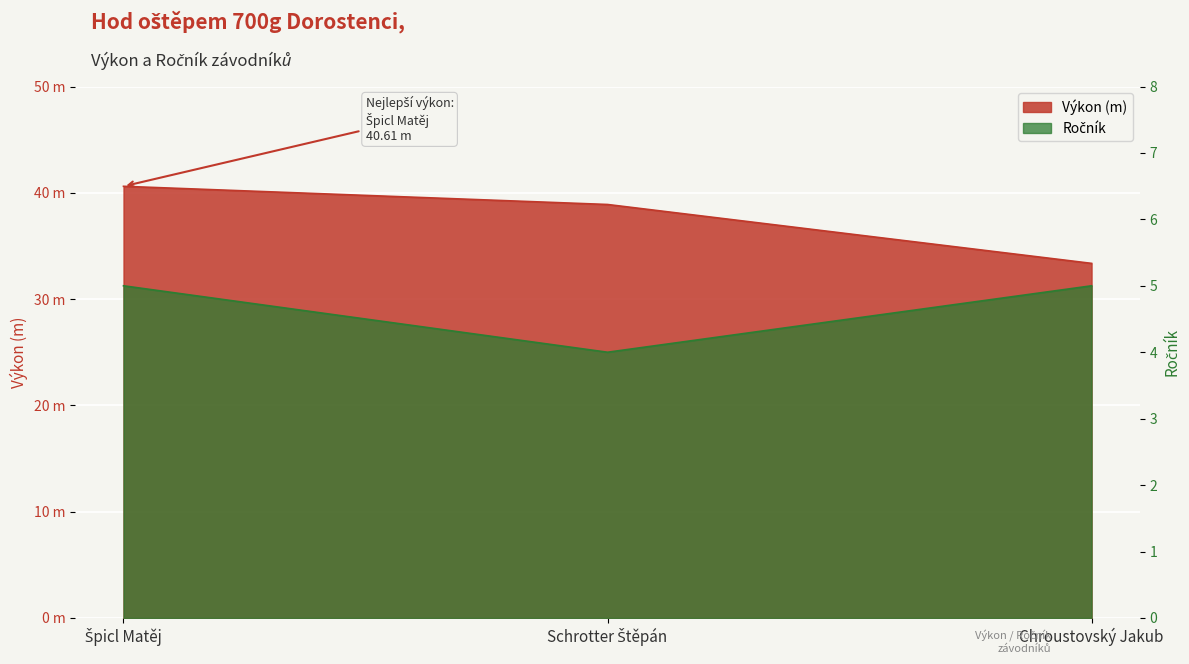

What is the highest value of the Výkon series?

40.6